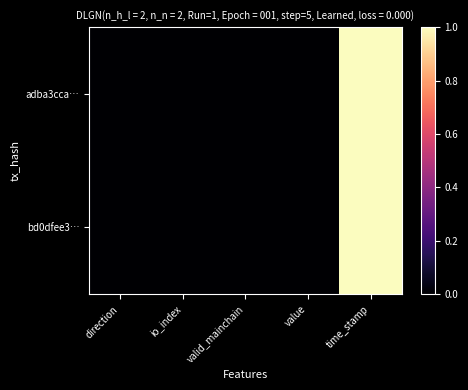

Which series changed the most between valid_mainchain and value?

adba3cca…